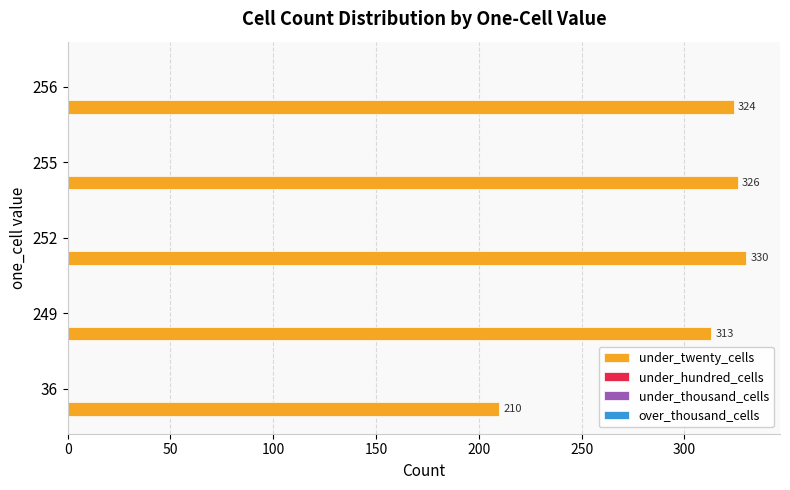

Reading bottom to top, transcribe all the data shown in this chart.

210	313	330	326	324